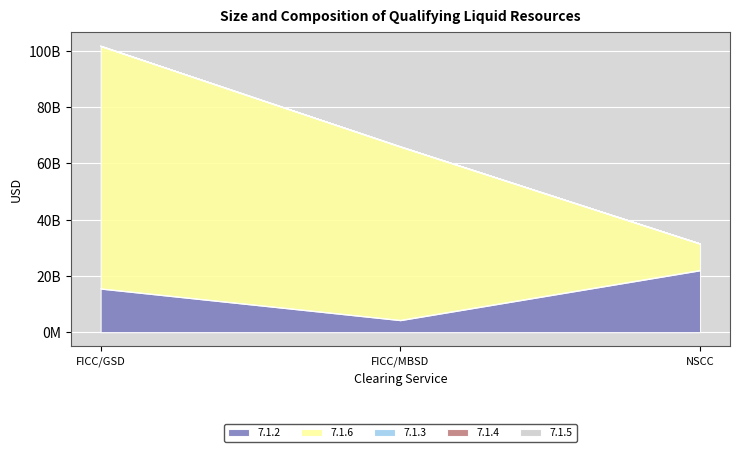

Rank the series by their maximum value, from lowest to highest.

7.1.3, 7.1.4, 7.1.5, 7.1.2, 7.1.6